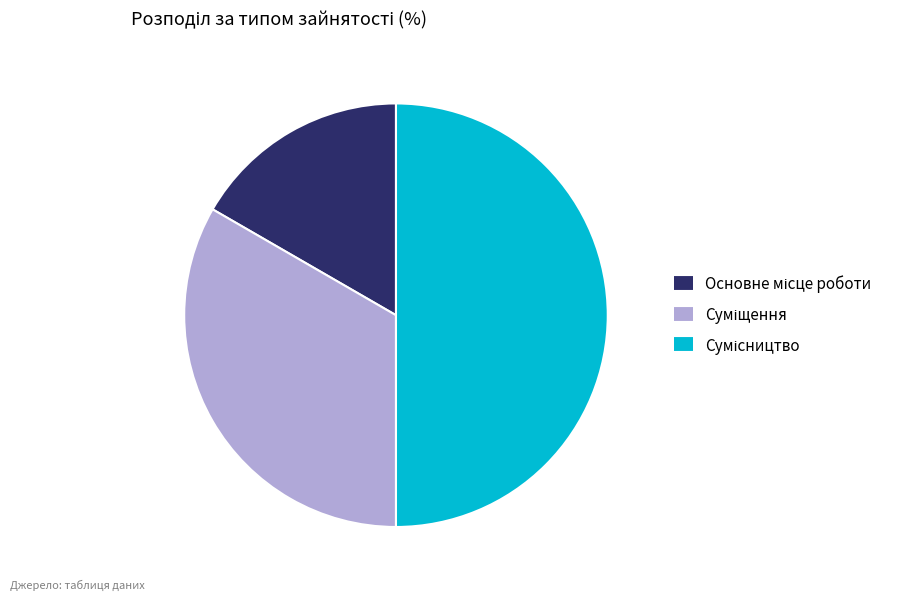

How many slices are in this pie chart?

3